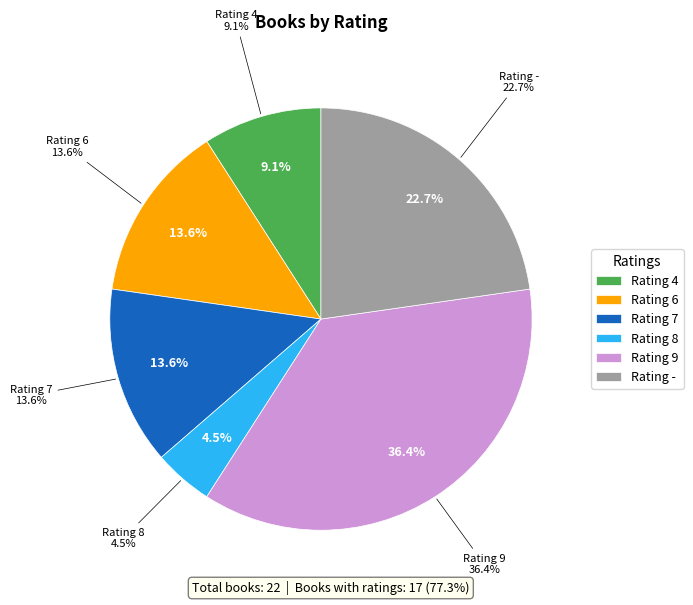

Does 7 represent more than half of the total?

No